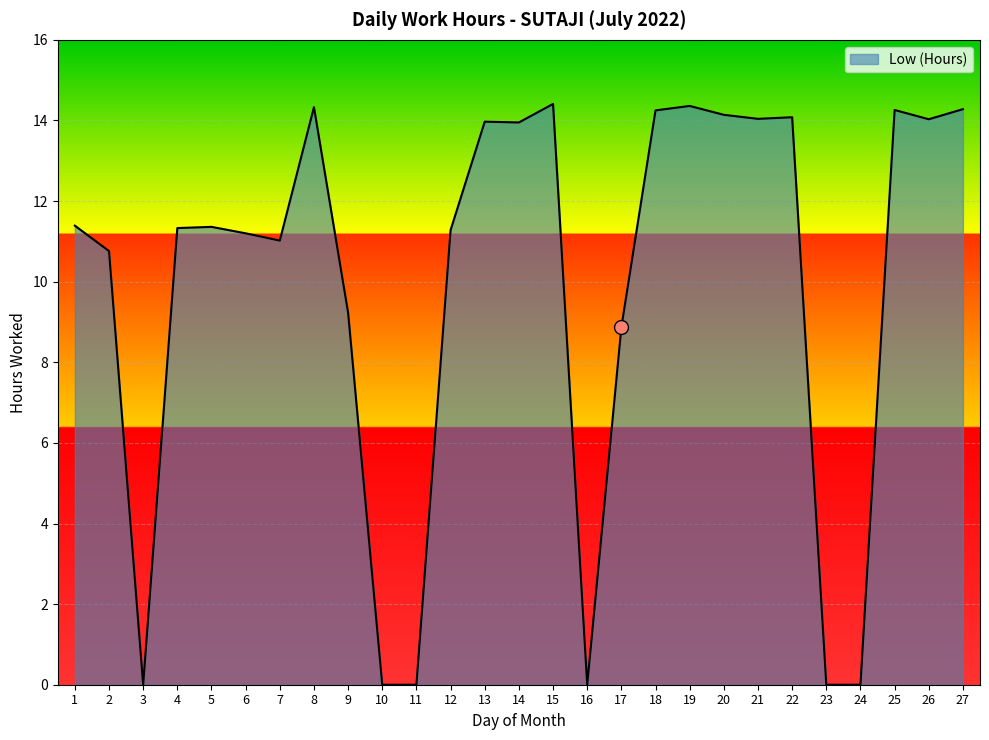

Approximately how many times larger is the value at 18 compared to 26?

1.0